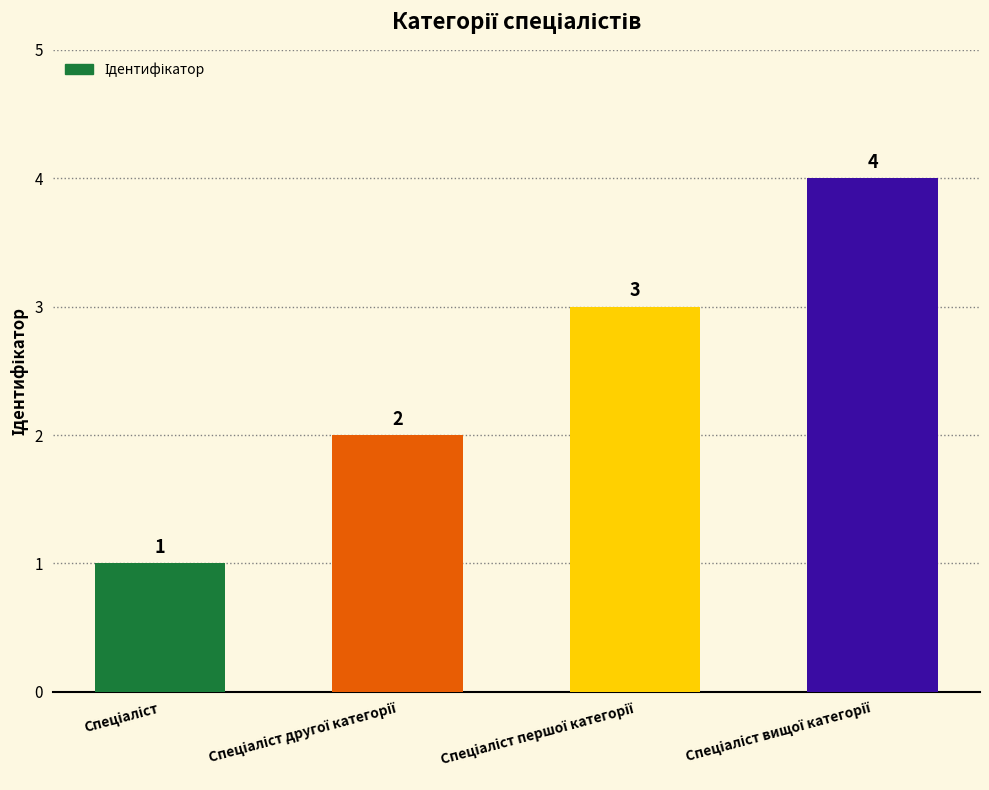

What is the greatest value displayed?

4